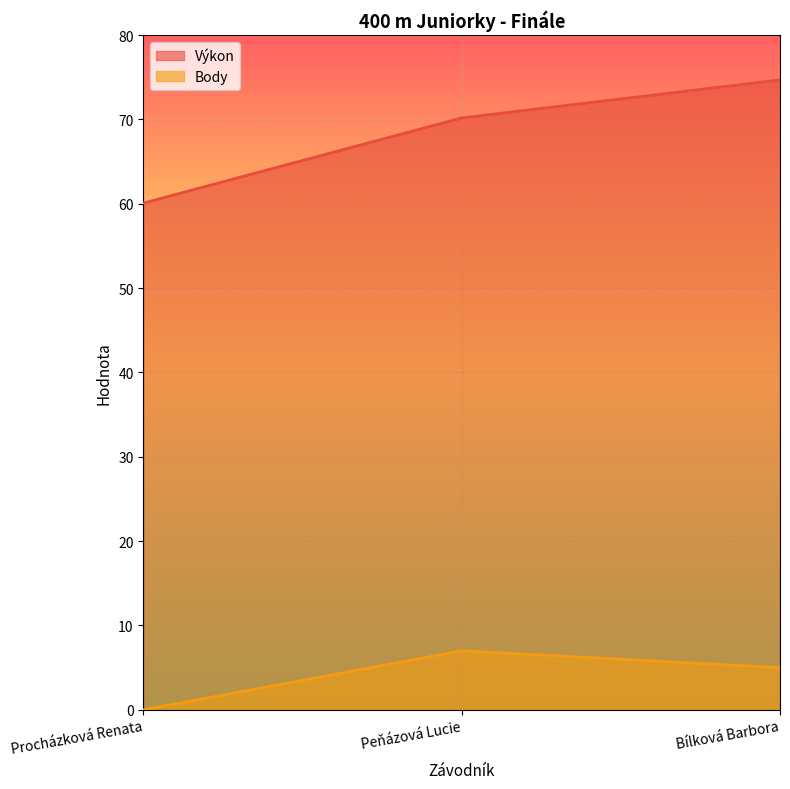

What is the label of the 2nd point from the left?

Peňázová Lucie